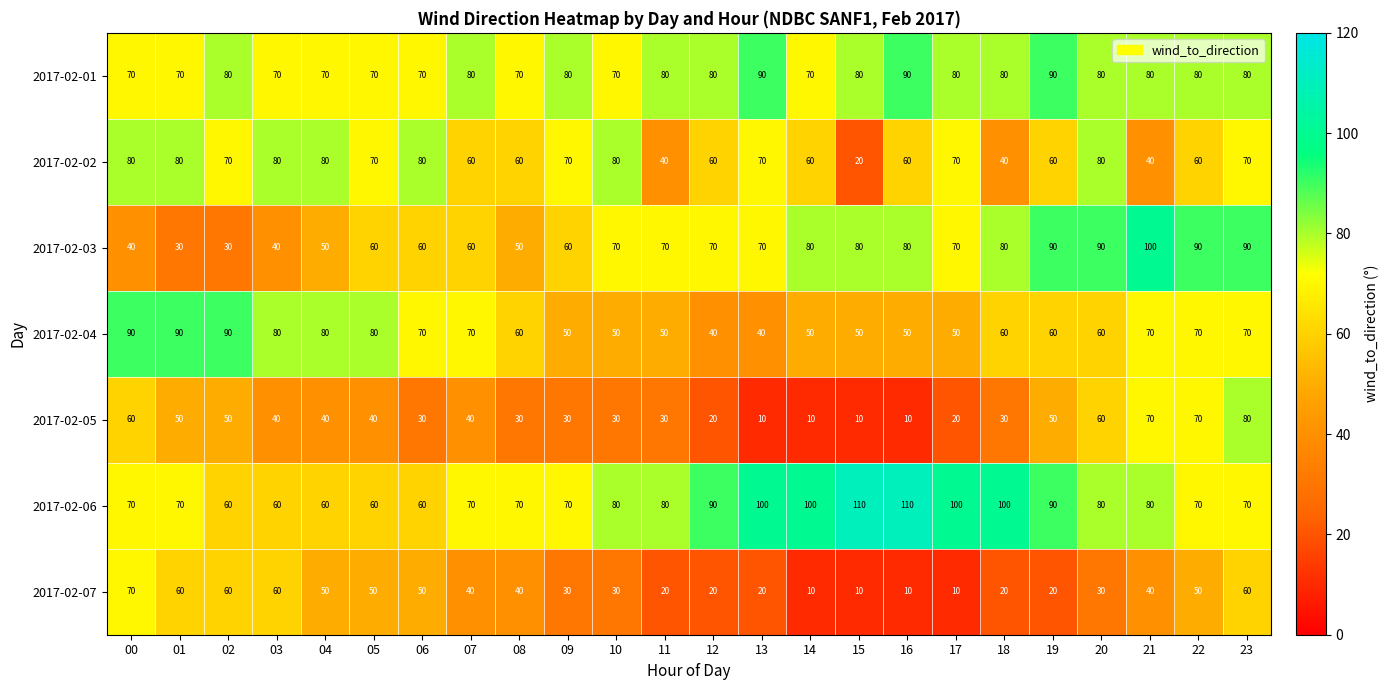

Where does the 2017-02-07 series first go above 40?

00